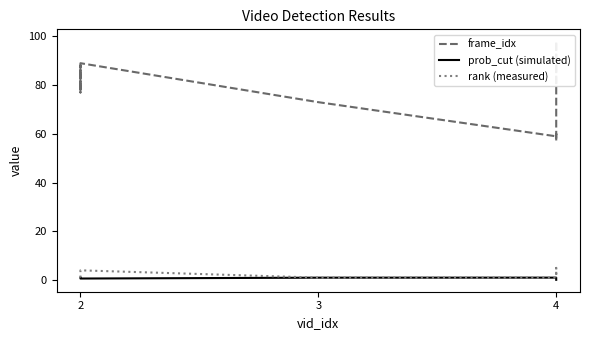

Which series changed the most between 3 and 4?

frame_idx